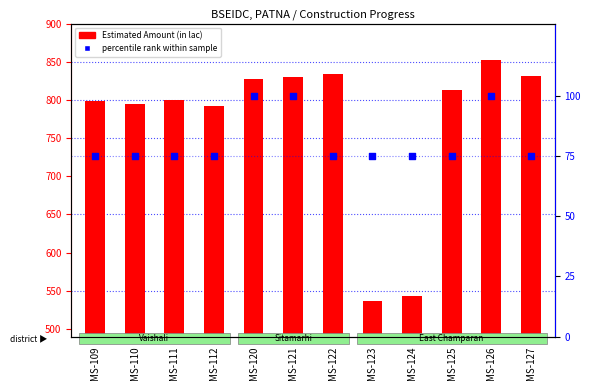

Which series reaches the maximum Y coordinate?

Estimated Amount (in lac)